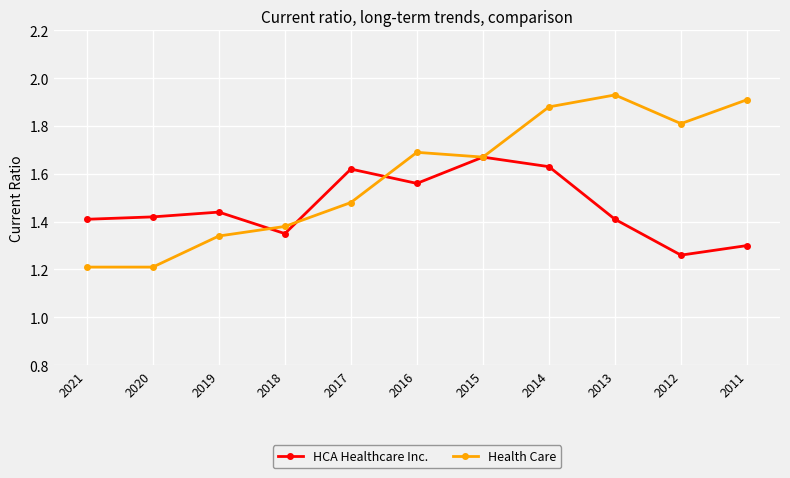

Does the chart have visible grid lines?

Yes